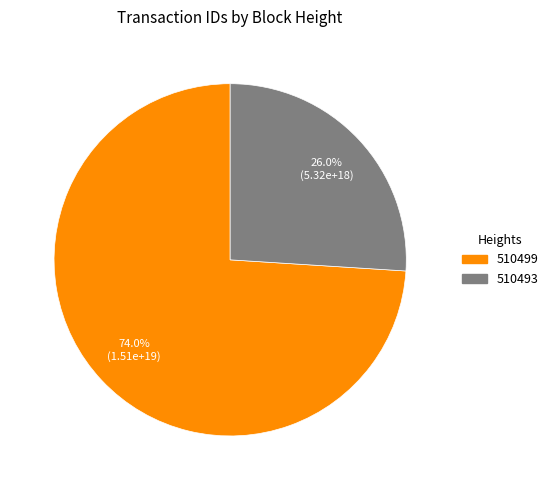

To the nearest percent, what percentage of the pie is 510493?

26%